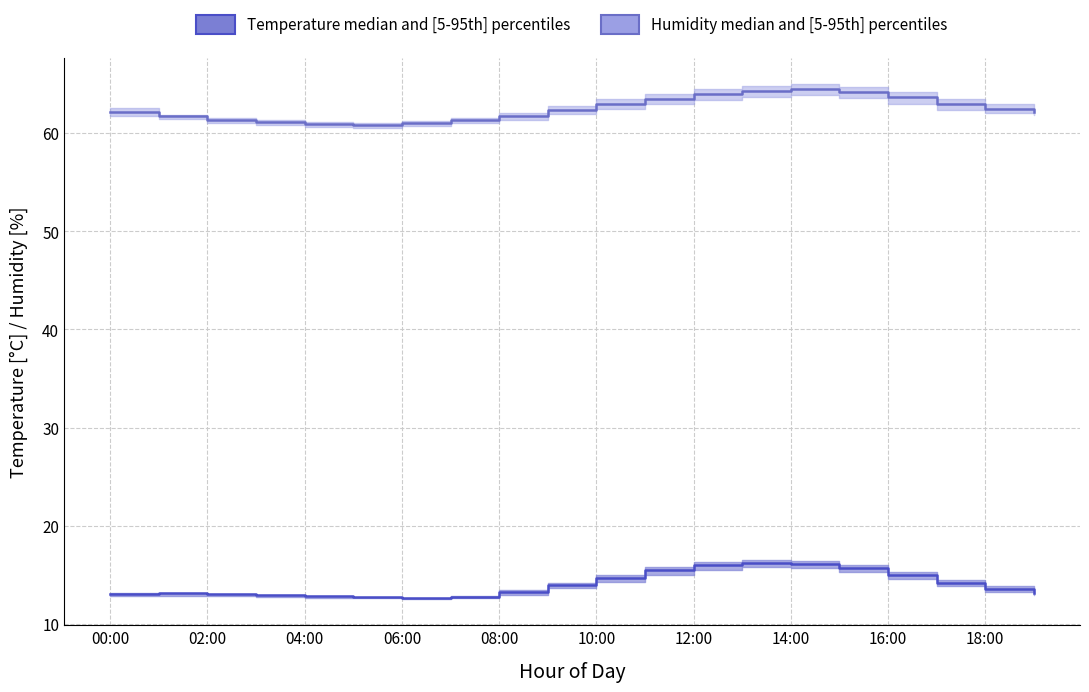

How many lines are shown in the chart?

2